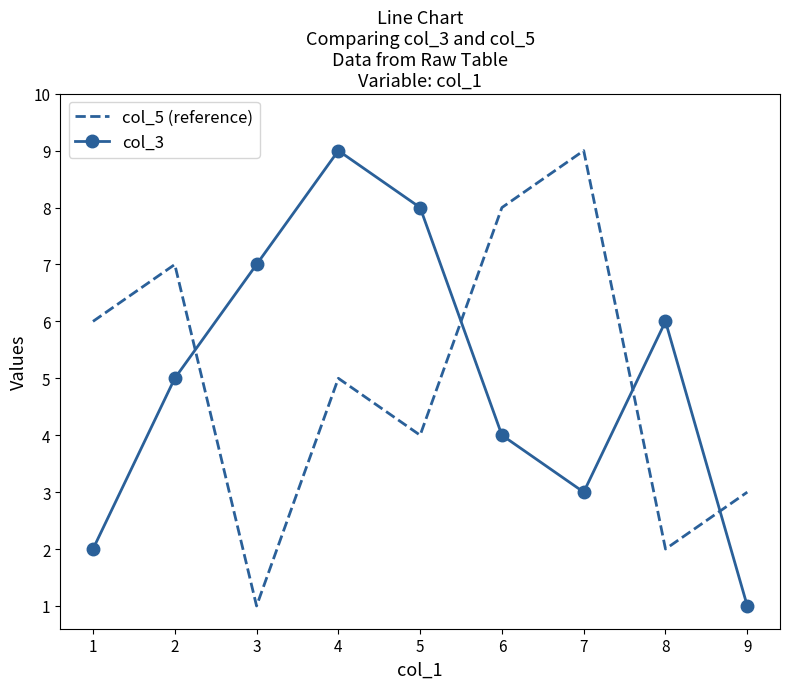

Which series ends up on top after the final intersection of col_5 (reference) and col_3?

col_5 (reference)